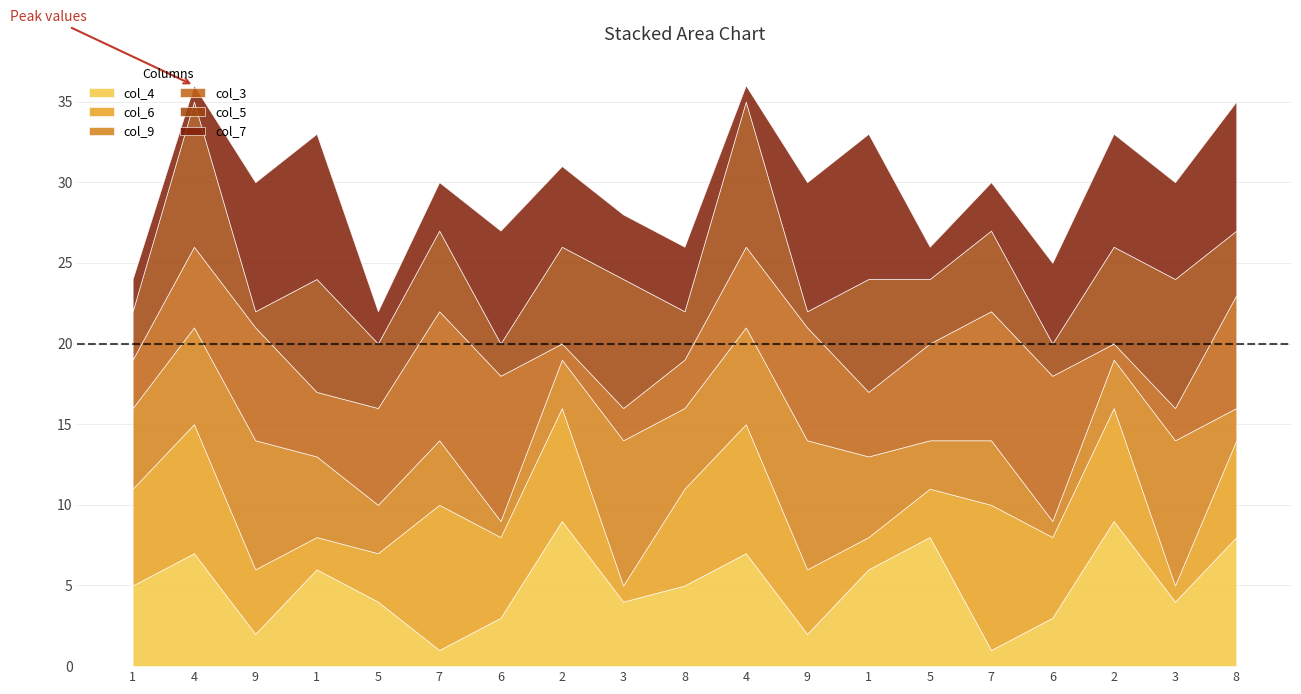

How many values in the col_3 series are below 5?

8